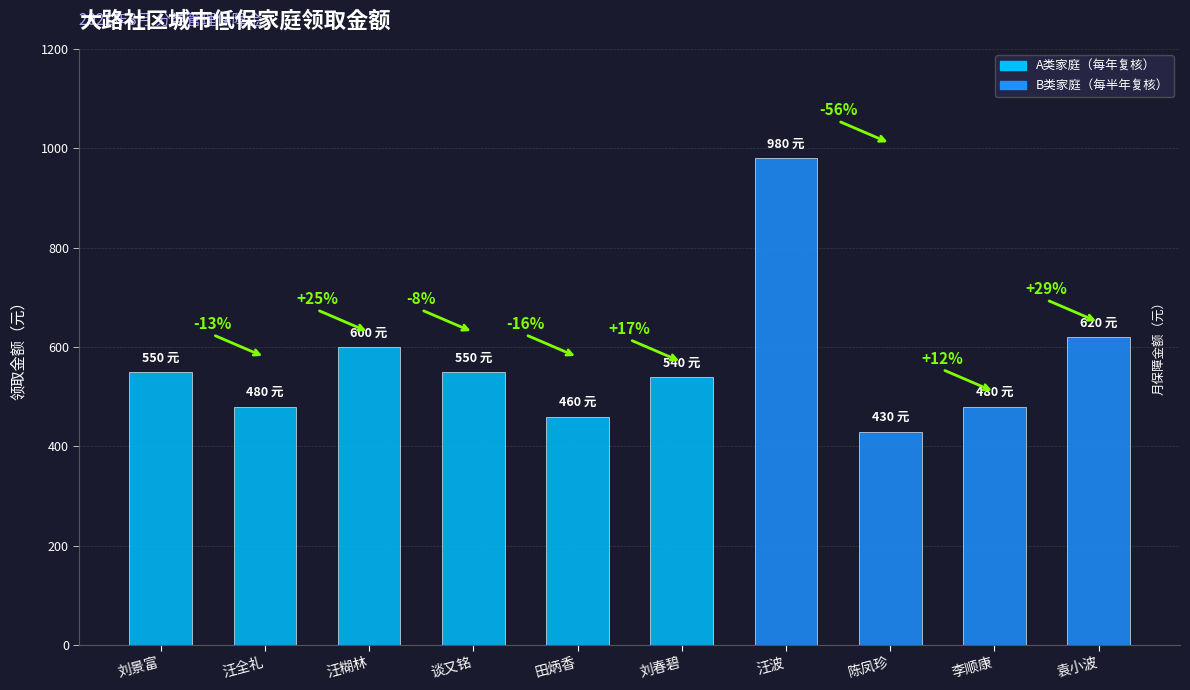

True or false: the data shows 161 at 汪全礼.

False